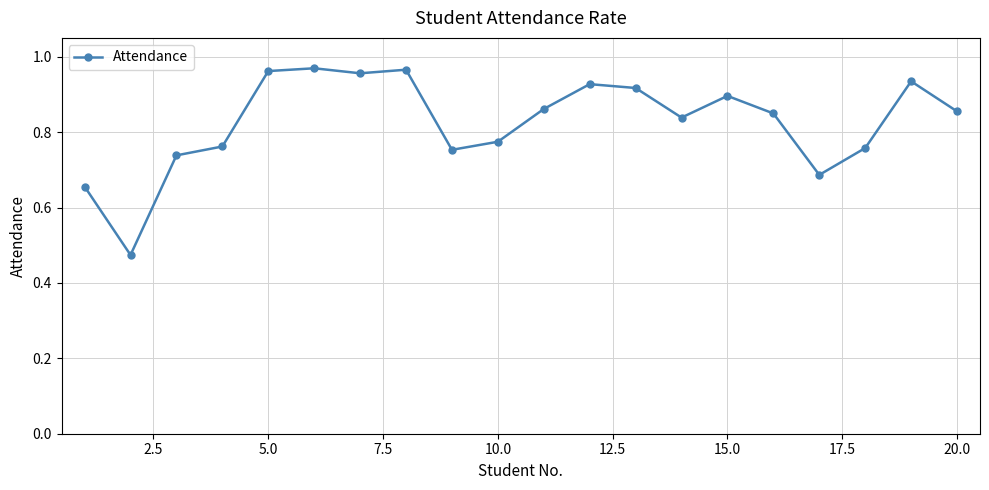

True or false: the data has more than 0 interior local peaks.

True